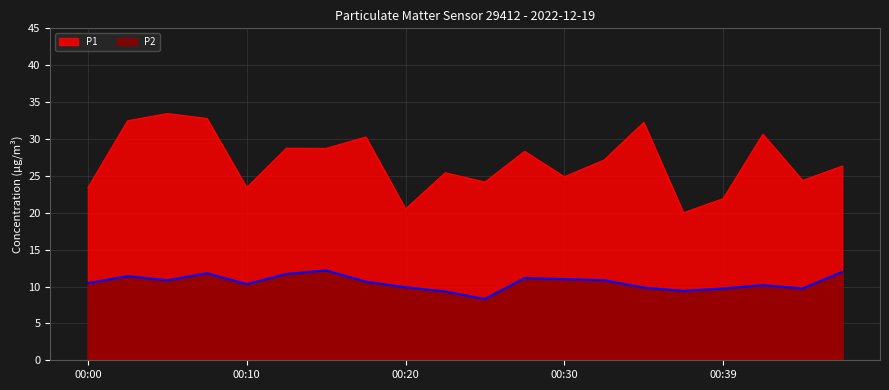

Reading left to right, list all the values displayed in this chart.

P1: 00:00=23.4	00:03=32.5	00:05=33.5	00:08=32.8	00:10=23.4	00:13=28.8	00:15=28.7	00:17=30.3	00:20=20.5	00:22=25.4	00:25=24.2	00:27=28.3	00:30=24.9	00:32=27.1	00:34=32.2	00:37=20.0	00:39=21.9	00:42=30.6	00:44=24.4	00:47=26.3
P2: 00:00=10.4	00:03=11.4	00:05=10.8	00:08=11.8	00:10=10.3	00:13=11.7	00:15=12.2	00:17=10.7	00:20=9.9	00:22=9.3	00:25=8.3	00:27=11.2	00:30=11.0	00:32=10.8	00:34=9.8	00:37=9.4	00:39=9.7	00:42=10.2	00:44=9.7	00:47=12.0